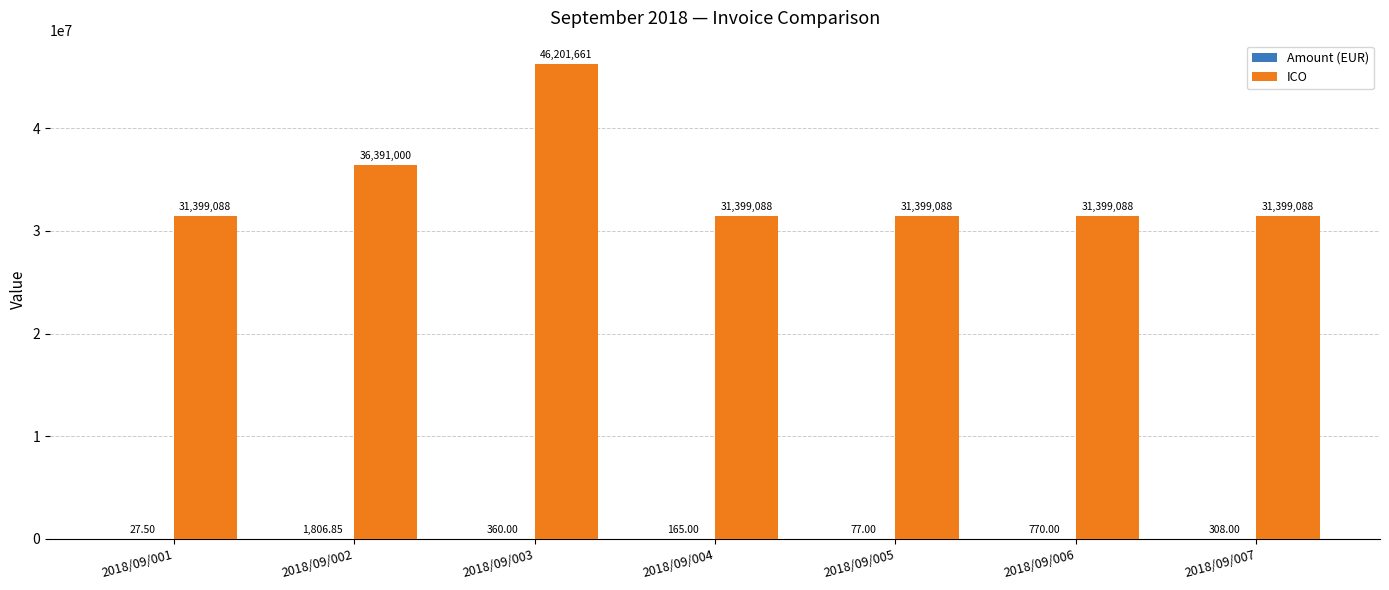

What is the total value across all series at 2018/09/003?

46202021.0